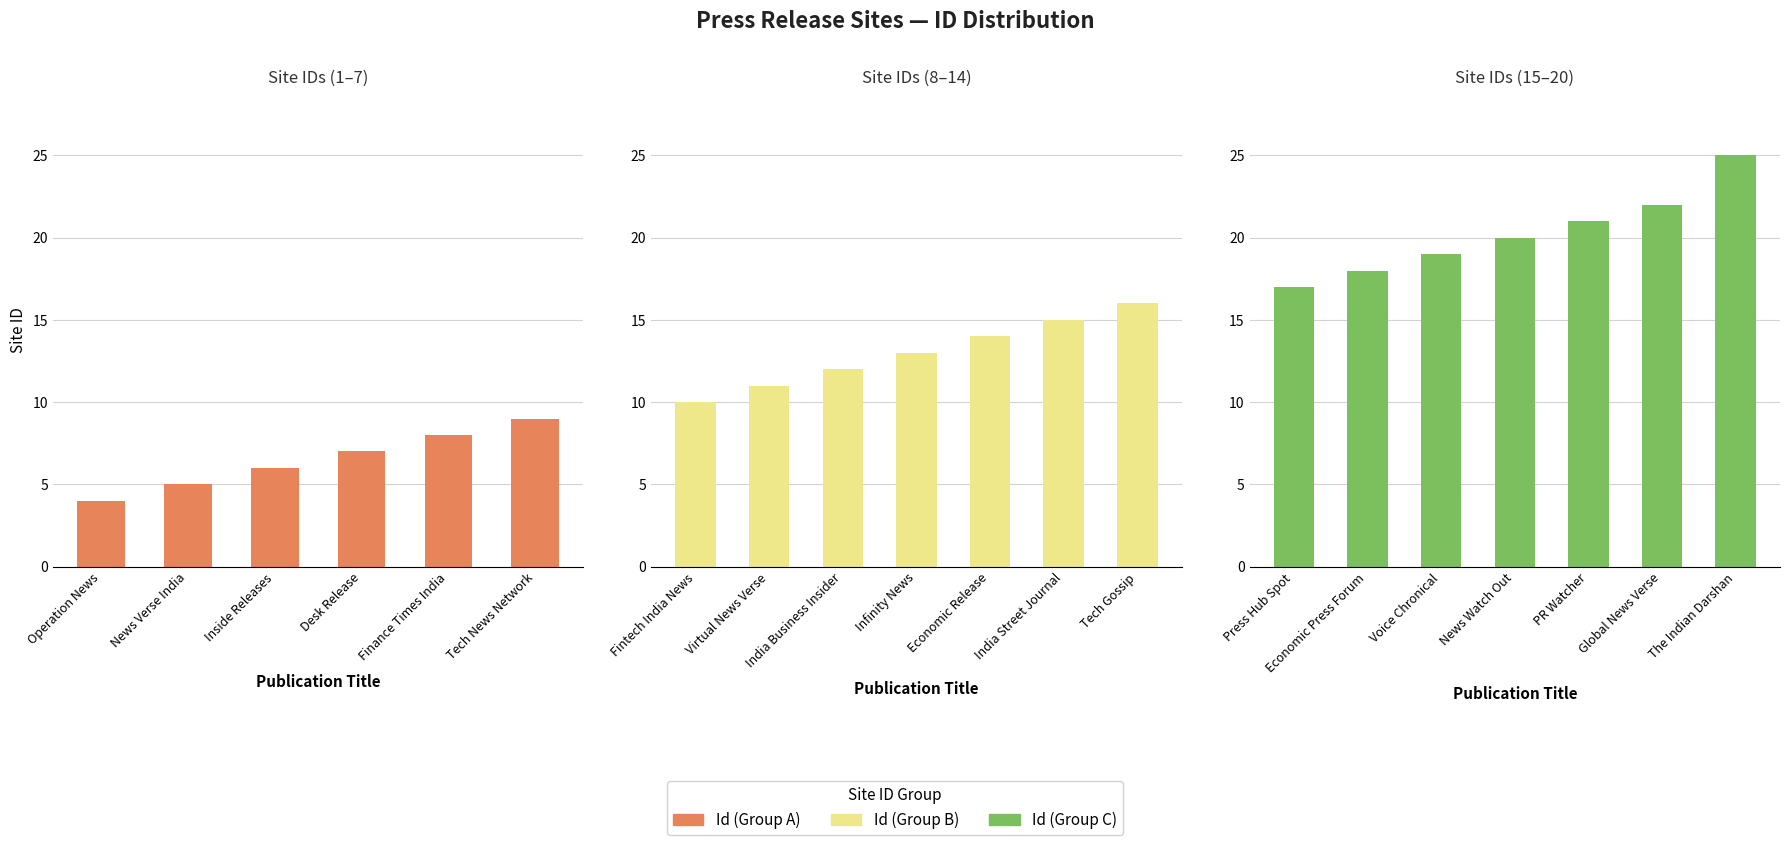

What is the minimum value shown in the chart?

4